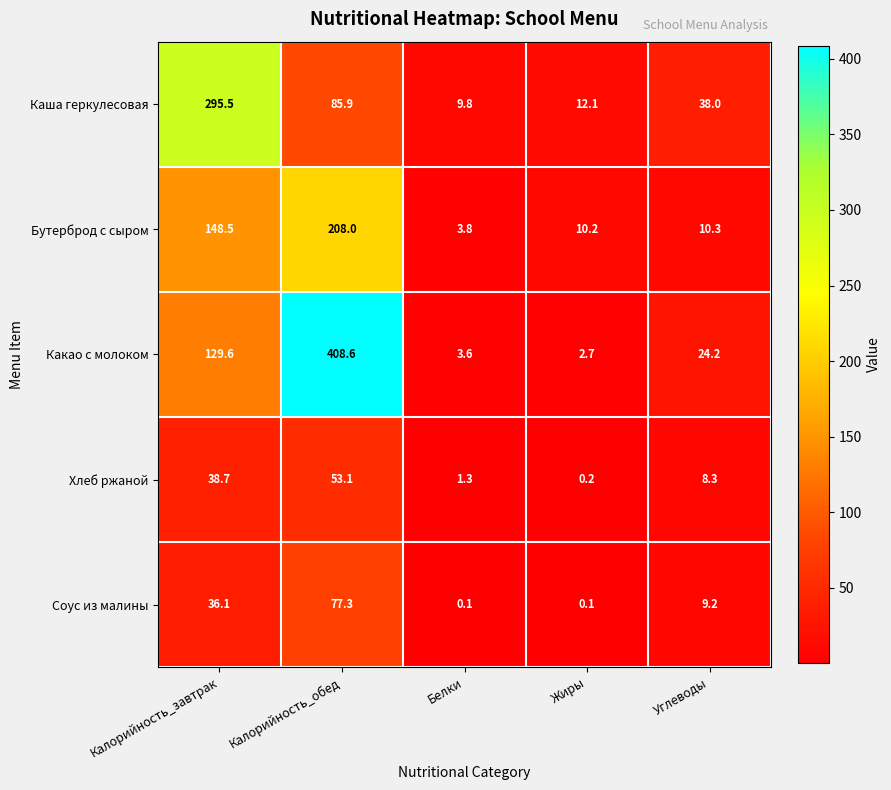

Reading right to left, extract all data points from this chart.

Каша геркулесовая: Углеводы=38.0	Жиры=12.1	Белки=9.8	Калорийность_обед=85.9	Калорийность_завтрак=295.5
Бутерброд с сыром: Углеводы=10.3	Жиры=10.2	Белки=3.8	Калорийность_обед=208.0	Калорийность_завтрак=148.5
Какао с молоком: Углеводы=24.2	Жиры=2.7	Белки=3.6	Калорийность_обед=408.6	Калорийность_завтрак=129.6
Хлеб ржаной: Углеводы=8.3	Жиры=0.2	Белки=1.3	Калорийность_обед=53.1	Калорийность_завтрак=38.7
Соус из малины: Углеводы=9.2	Жиры=0.1	Белки=0.1	Калорийность_обед=77.3	Калорийность_завтрак=36.1